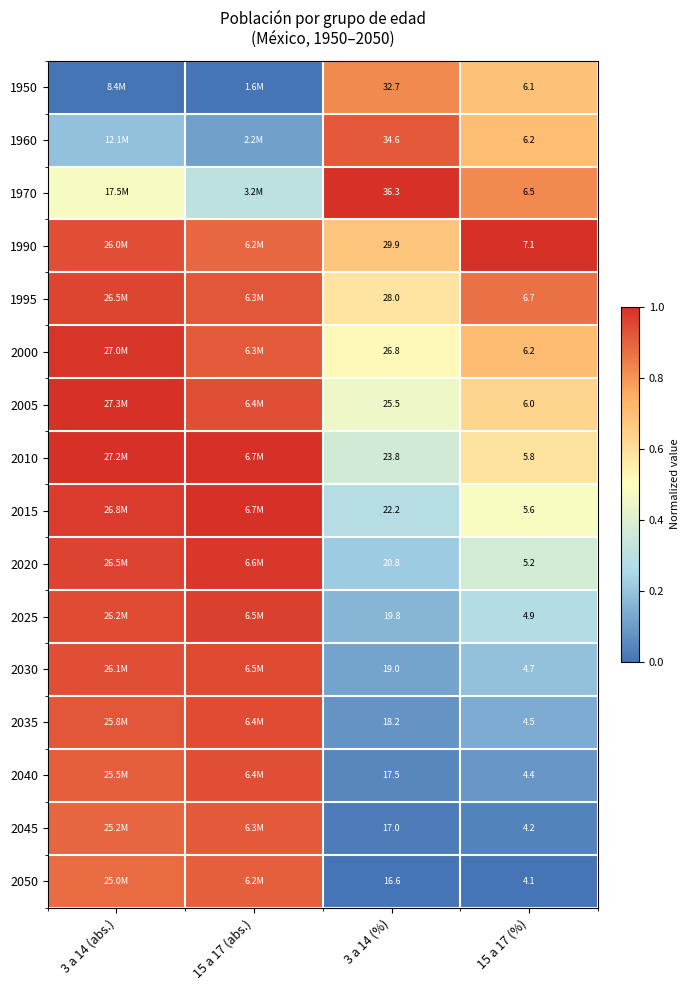

Is the value of 2025 at 3 a 14 (%) greater than the value of 1960 at 3 a 14 (%)?

No